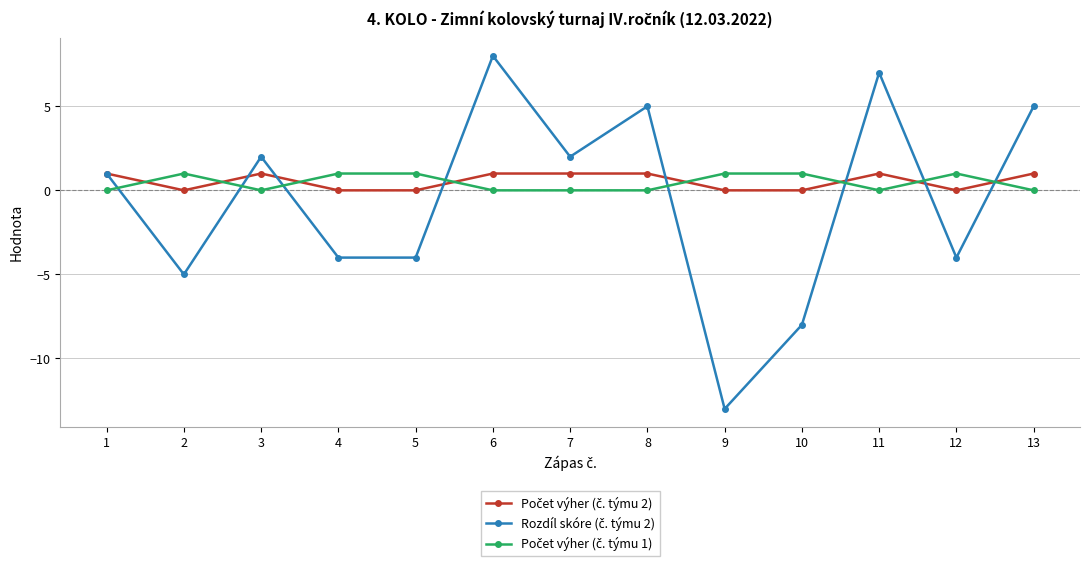

What is the spread (max minus min) of values at 6?

8